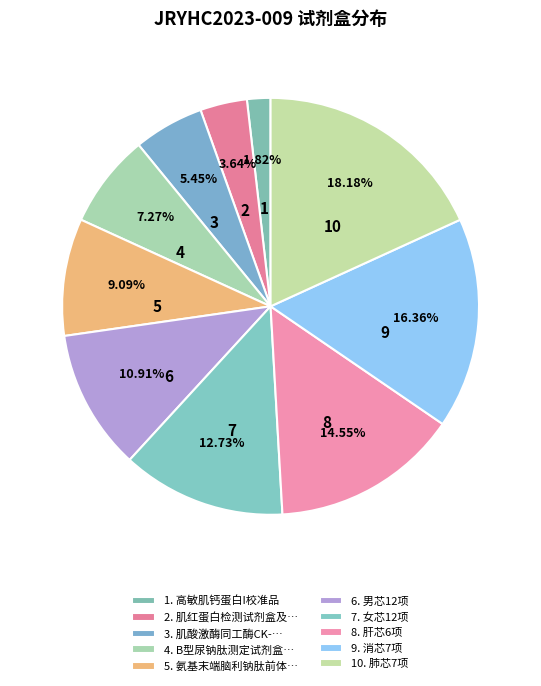

Count the number of slices in the pie.

10